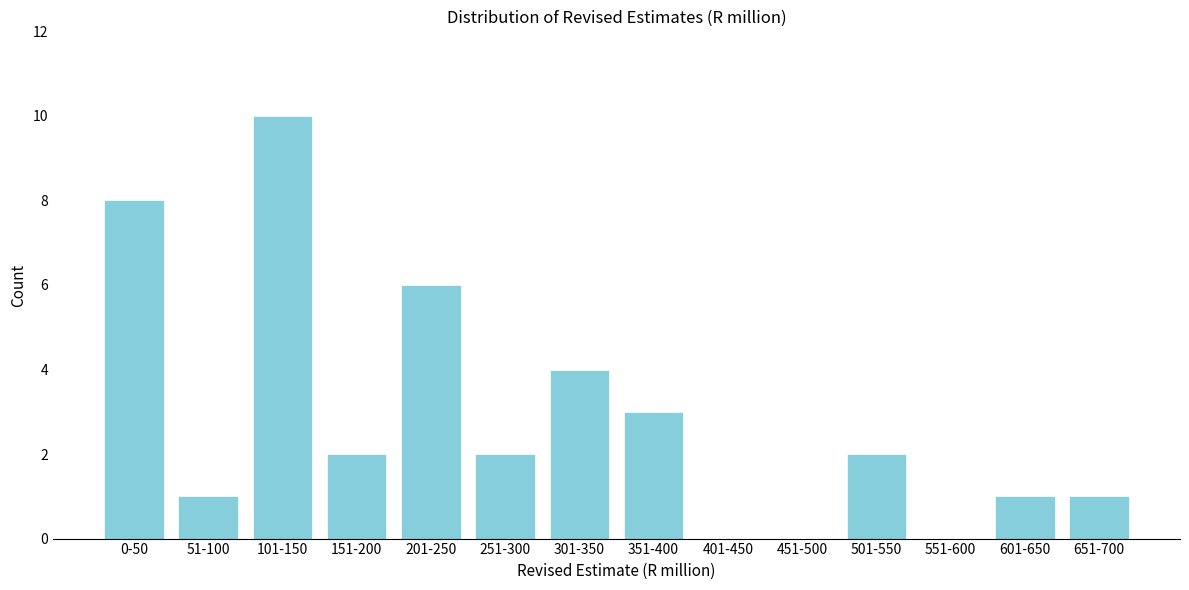

Reading left to right, transcribe all the data shown in this chart.

0-50=8	51-100=1	101-150=10	151-200=2	201-250=6	251-300=2	301-350=4	351-400=3	401-450=0	451-500=0	501-550=2	551-600=0	601-650=1	651-700=1